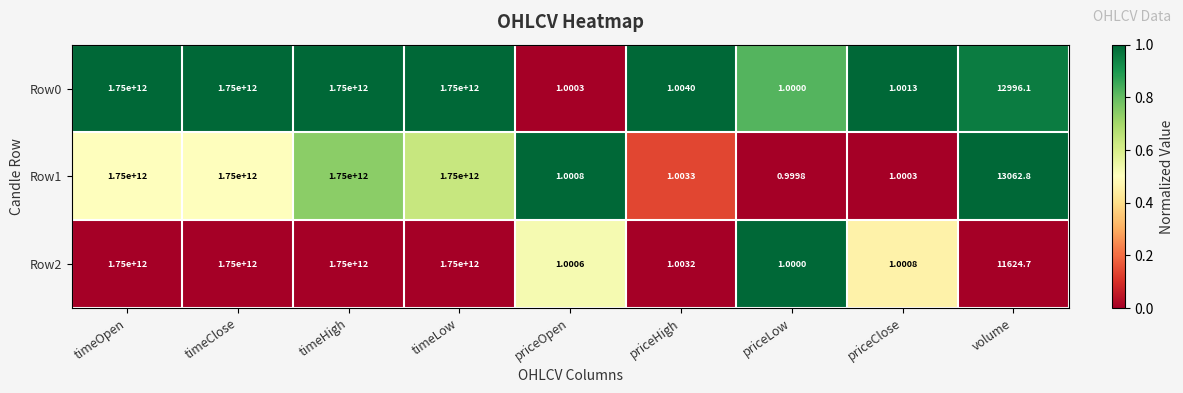

At which label is Row0 closest to 875000000000?

volume